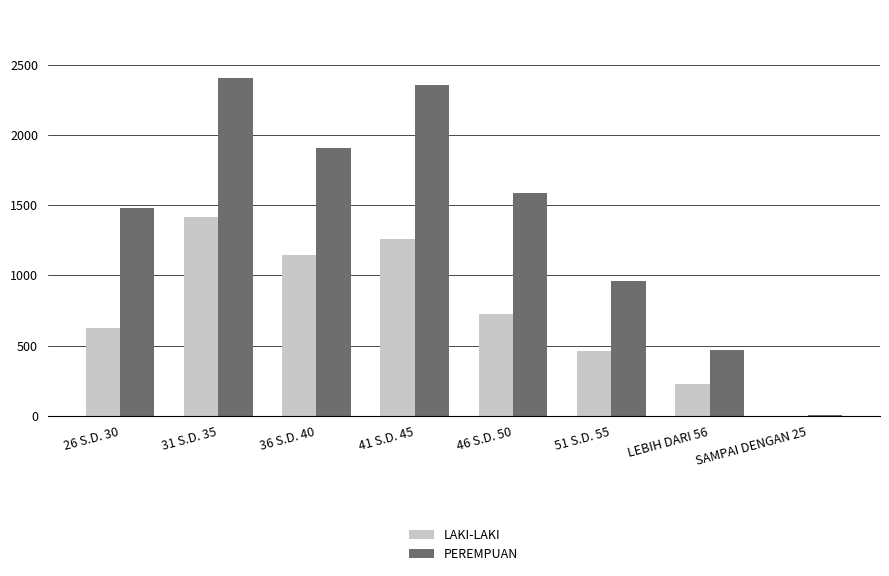

What is the sum of all PEREMPUAN values?

11176